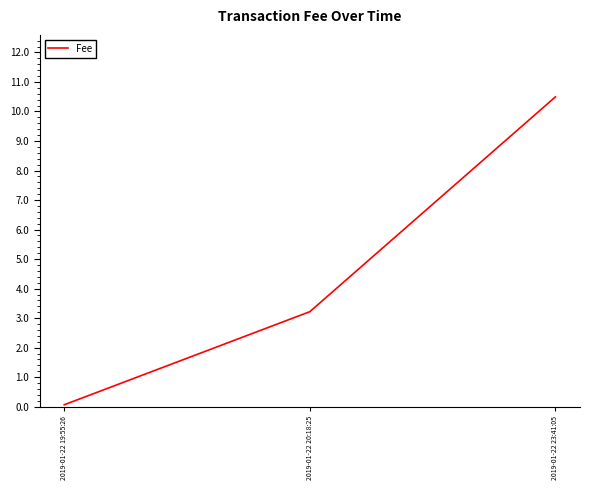

What position from the left is 2019-01-22 23:41:05?

3